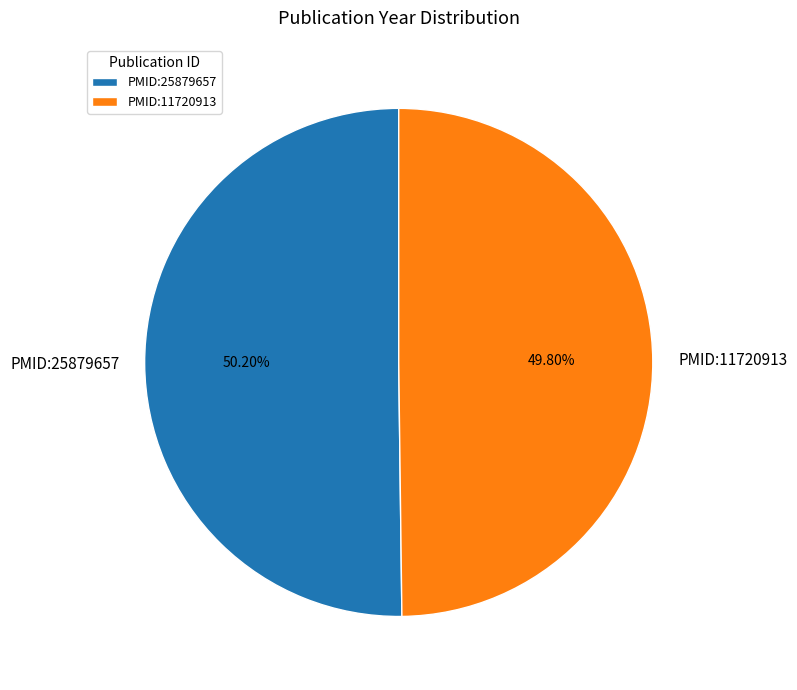

Is there any slice that represents more than half of the pie?

Yes